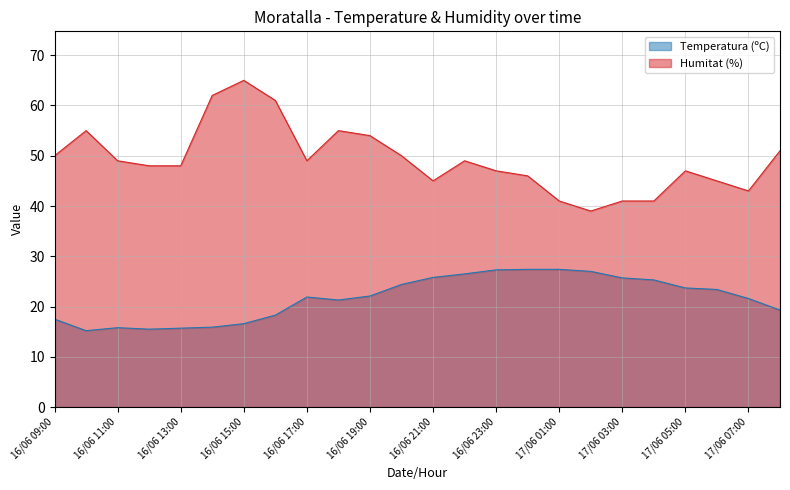

The Humitat (%) series shows 45.0 at 17/06 06:00. True or false?

True